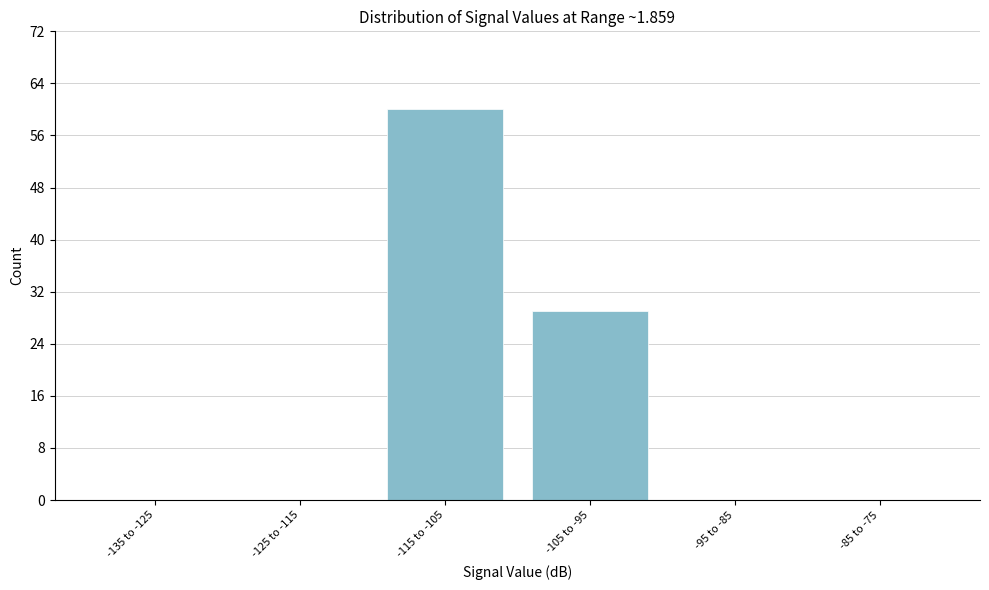

Reading left to right, what are all the values shown in this chart?

-135 to -125=0	-125 to -115=0	-115 to -105=60	-105 to -95=29	-95 to -85=0	-85 to -75=0